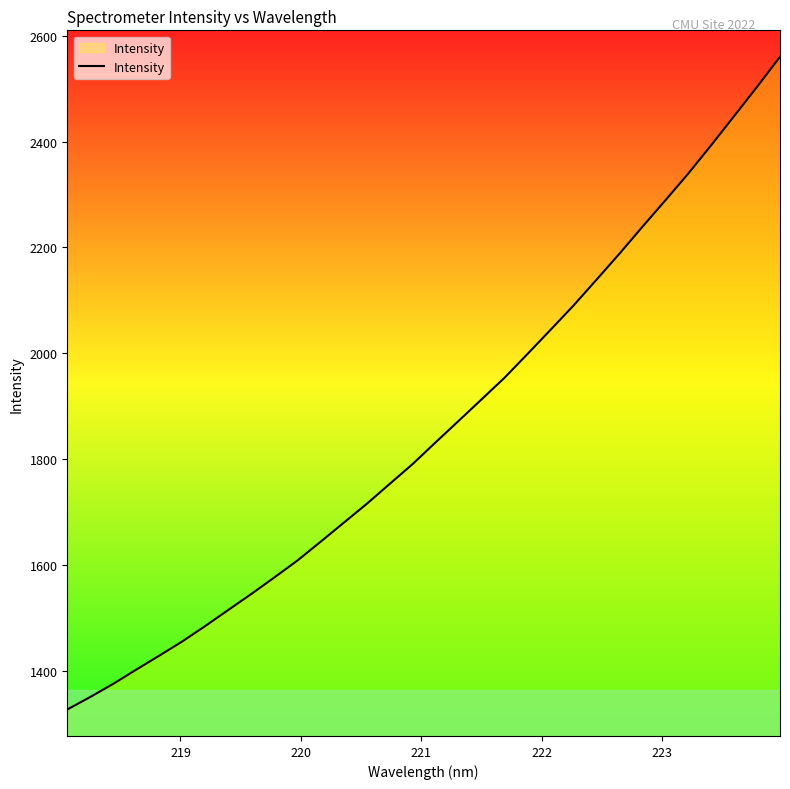

What is the smallest value displayed?

1327.9